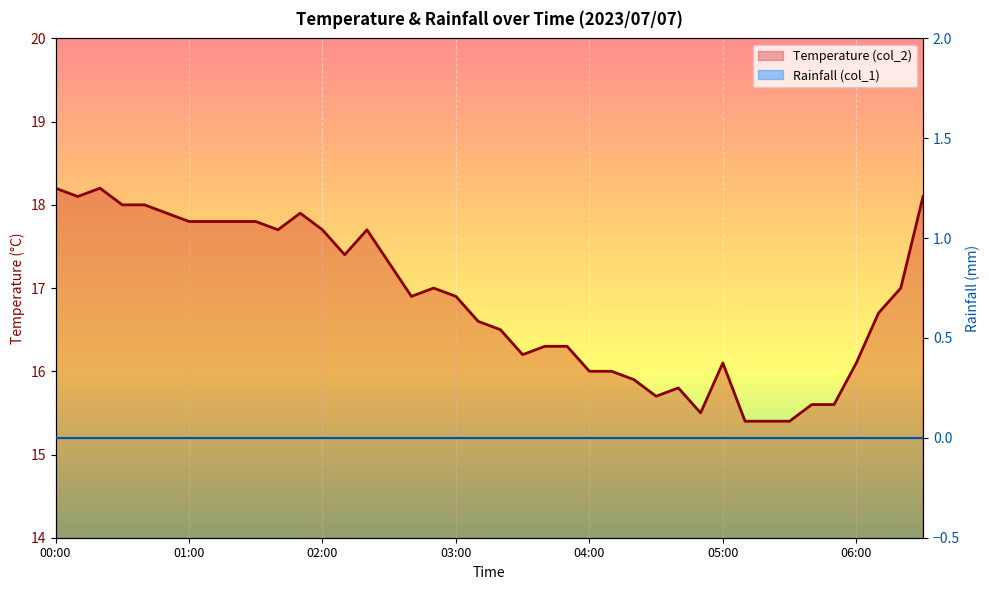

Which series has the largest total across all categories?

Temperature (col_2)